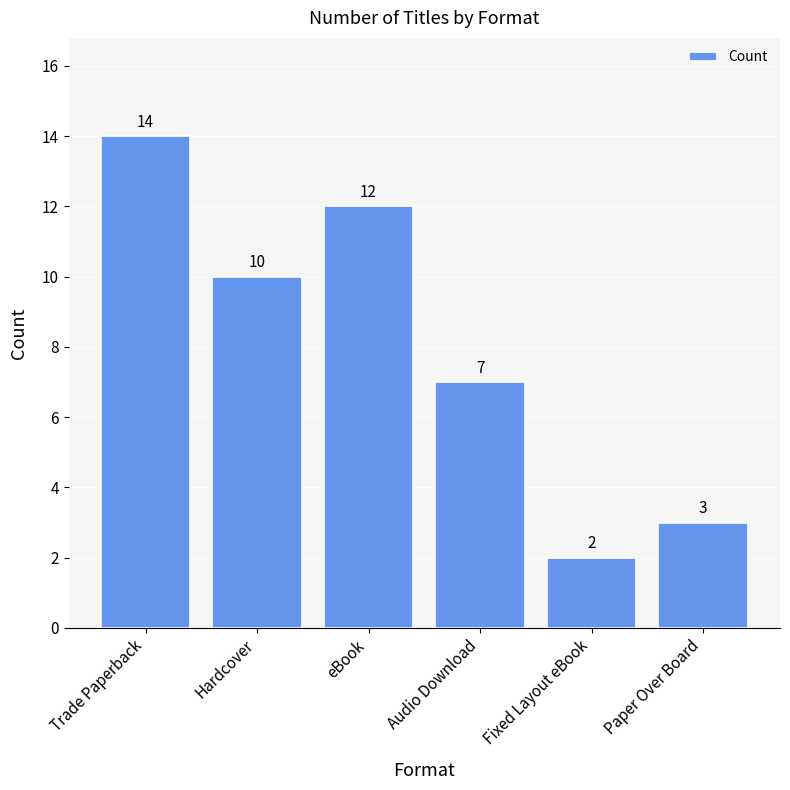

What position from the right is eBook?

4